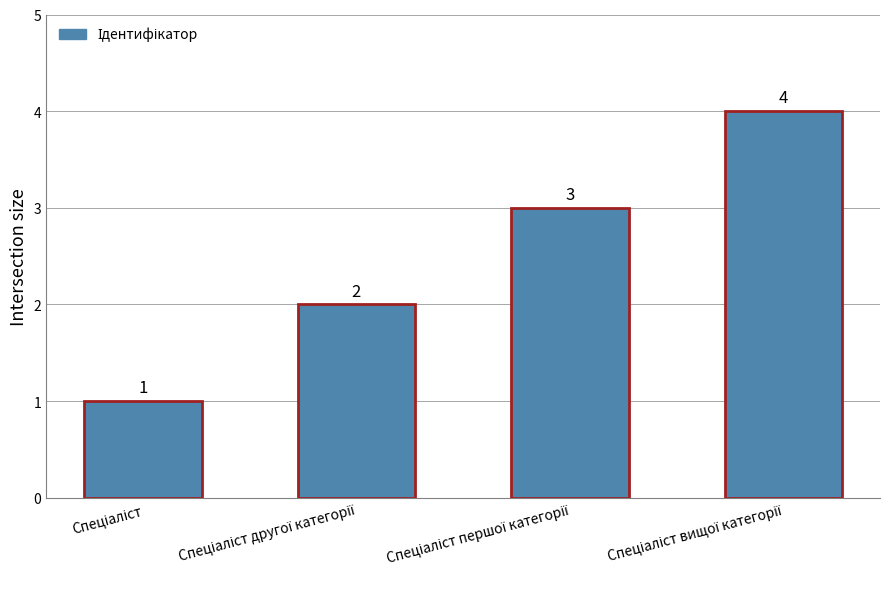

What is the sum of all values?

10